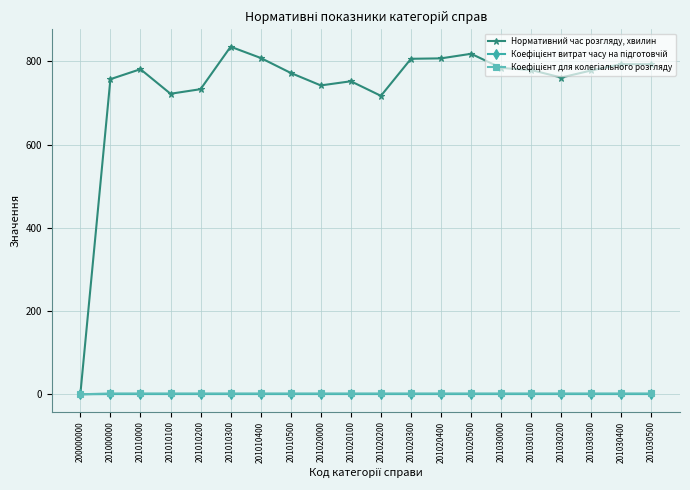

What is the total value across all series at 201020400?

809.6